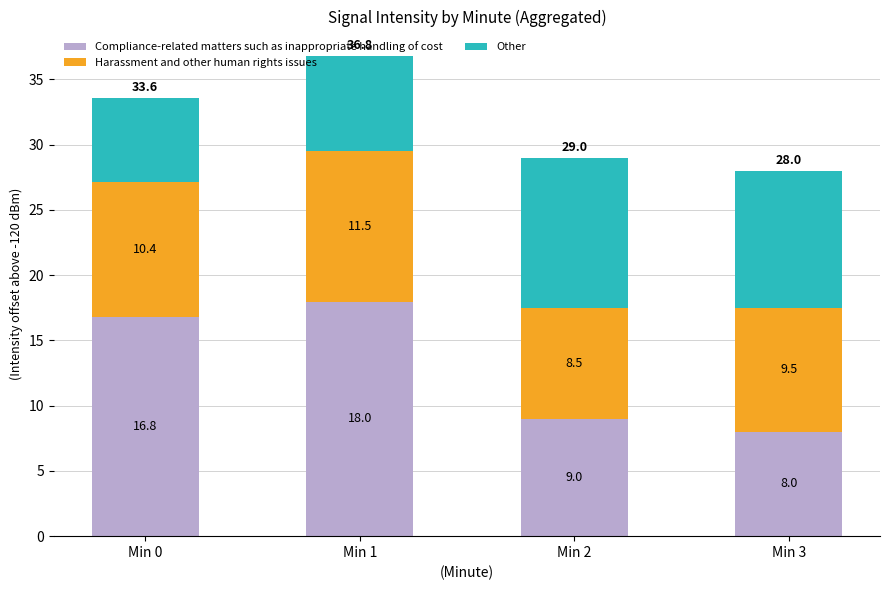

What is the total value across all series at Min 3?

28.0